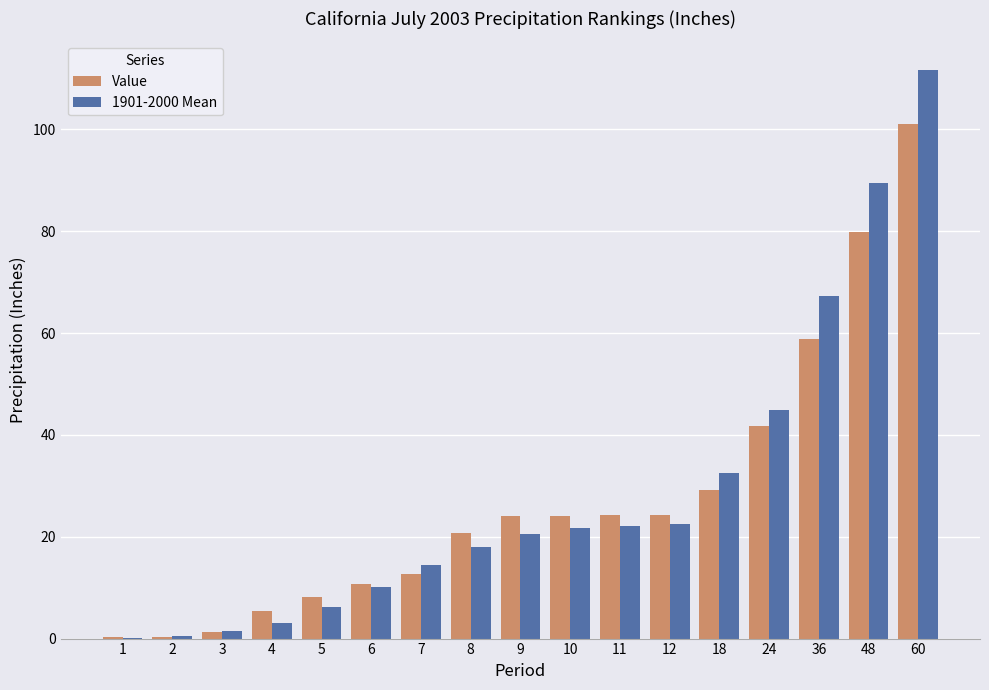

Is it true that Value equals 58.8 at 36?

True